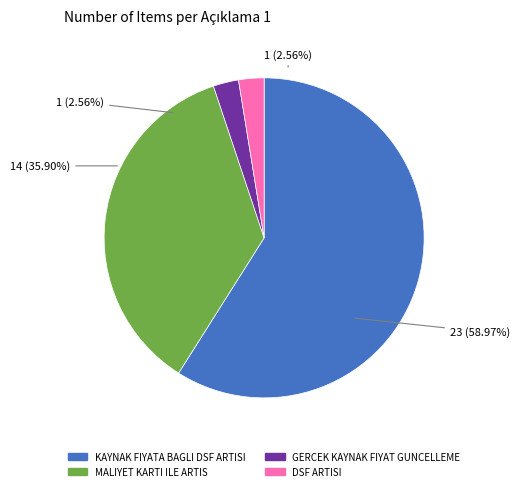

Which has a higher value, DSF ARTISI or GERCEK KAYNAK FIYAT GUNCELLEME?

DSF ARTISI